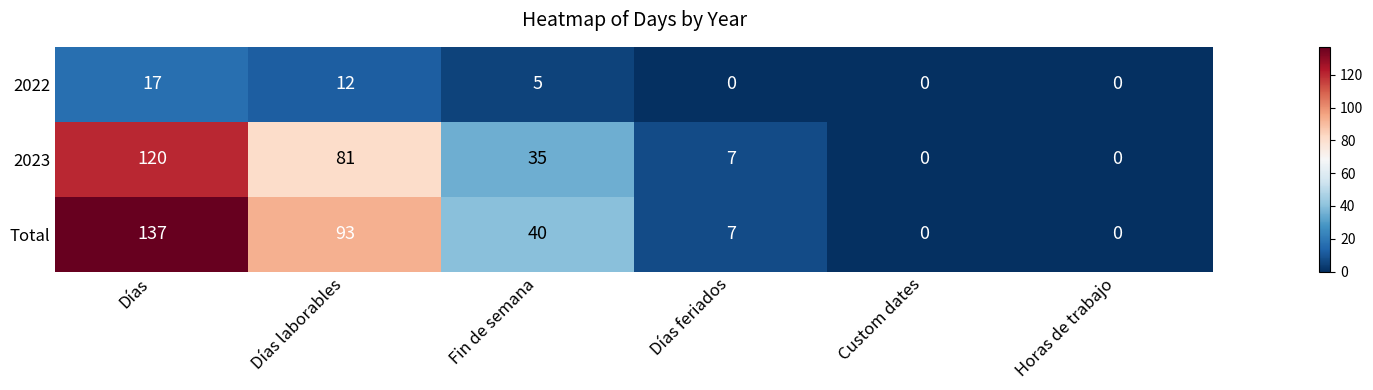

Which series has the largest total across all categories?

Total